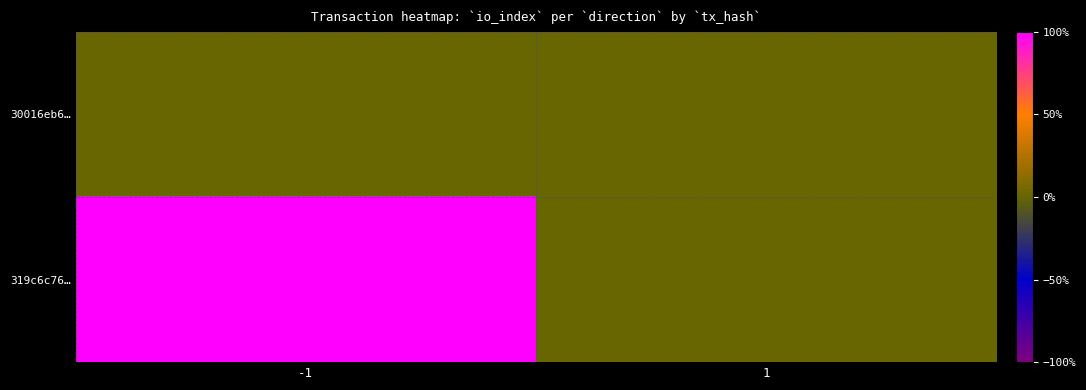

Which series has the largest total across all categories?

319c6c76…